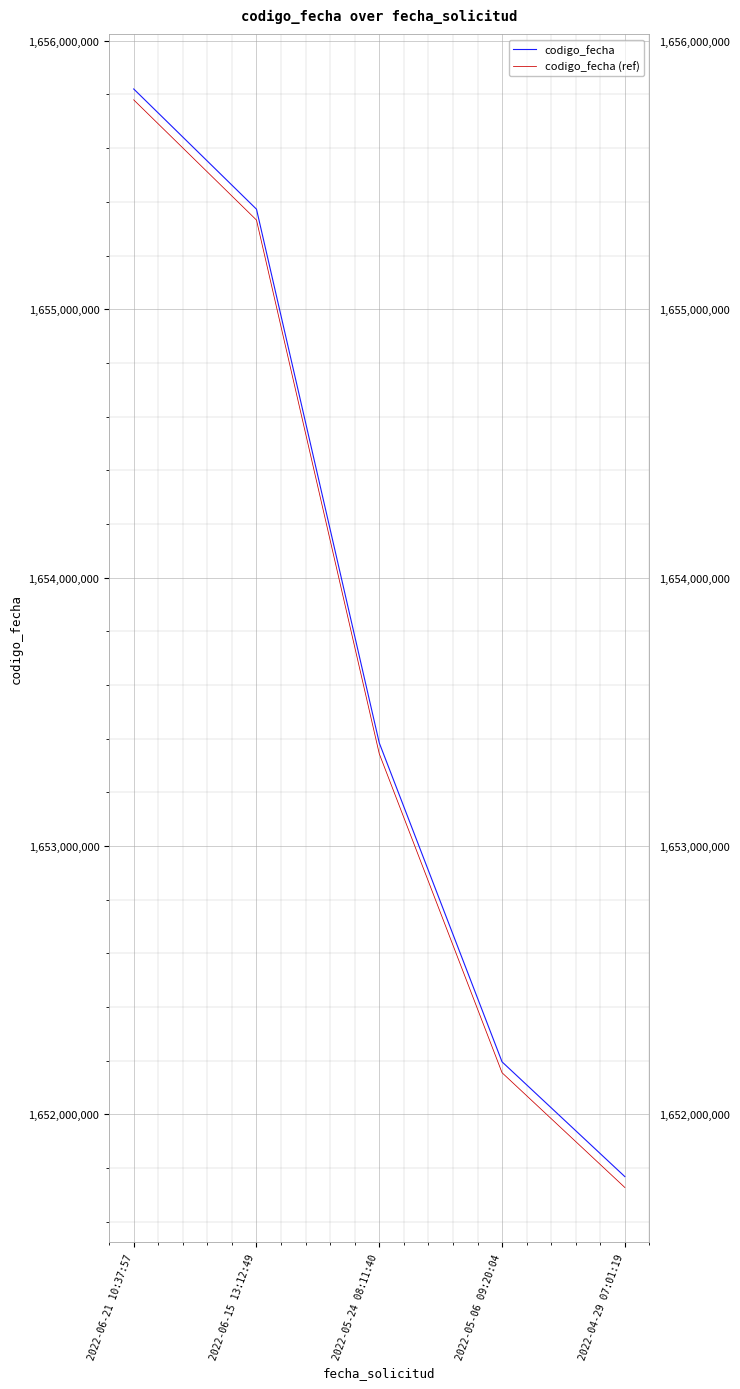

At which category is the sum across all series the highest?

2022-06-21 10:37:57